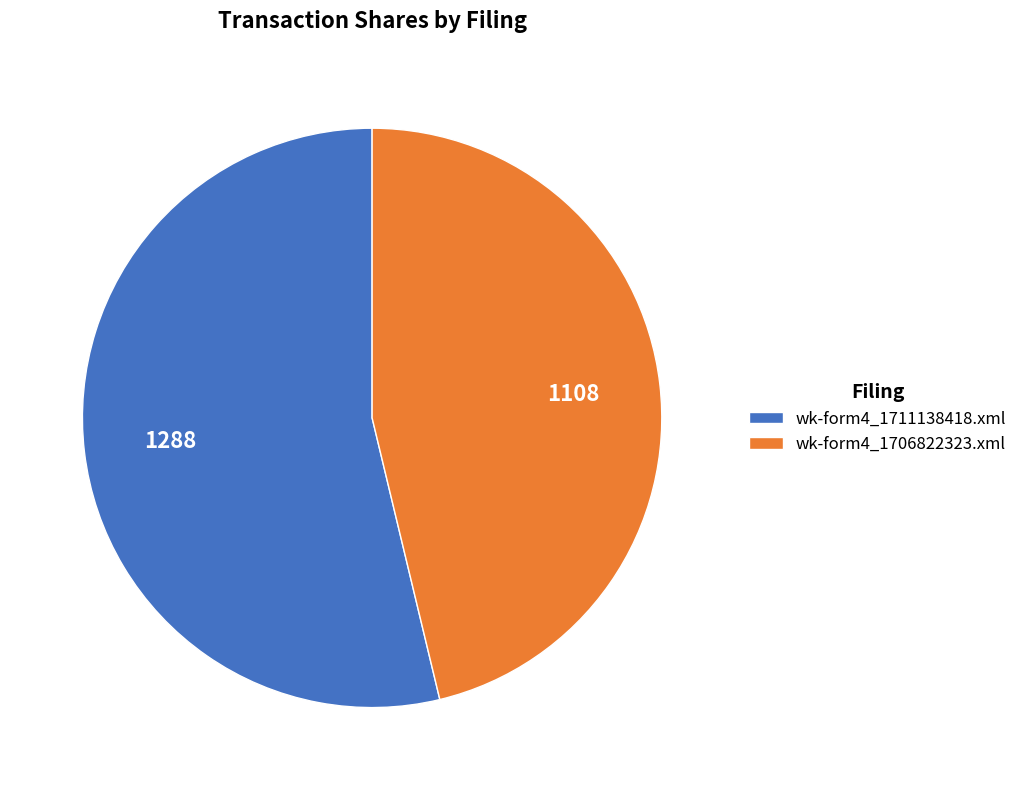

Between wk-form4_1711138418.xml and wk-form4_1706822323.xml, which is larger?

wk-form4_1711138418.xml